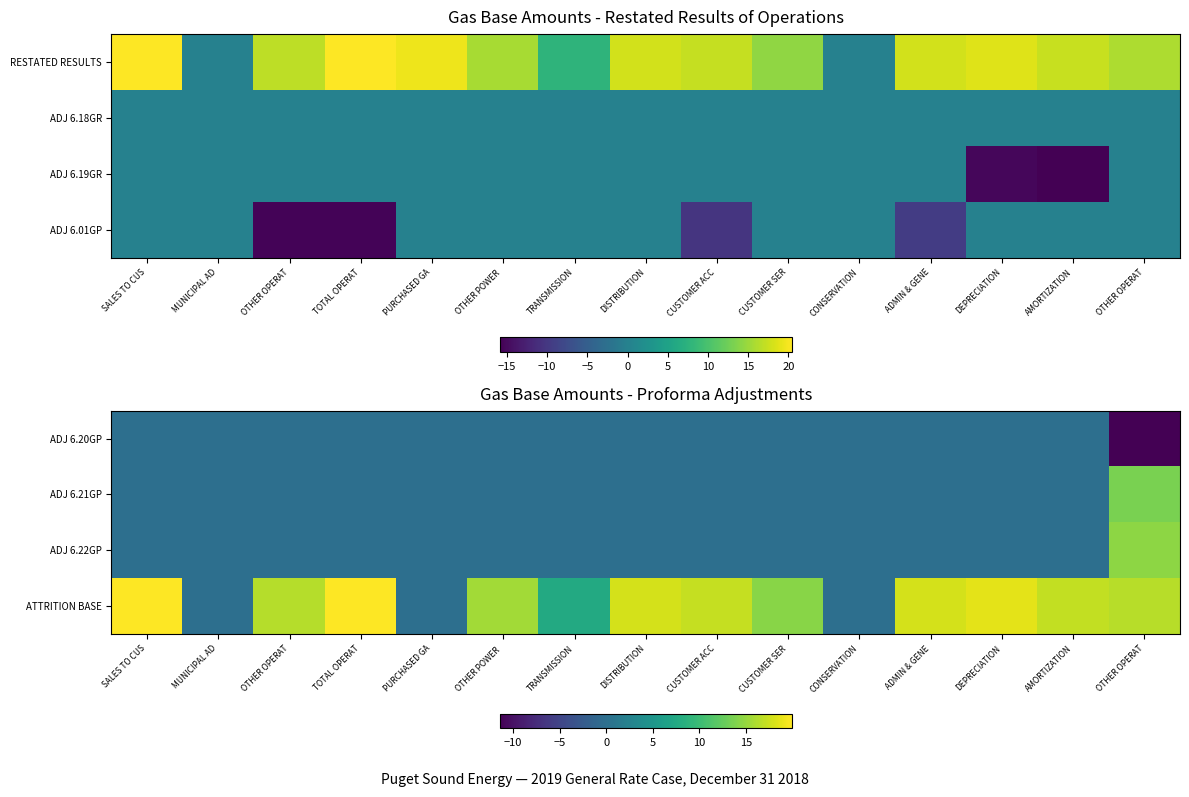

Is it true that ADJ 6.21GP equals 5.7 at OTHER POWER?

False